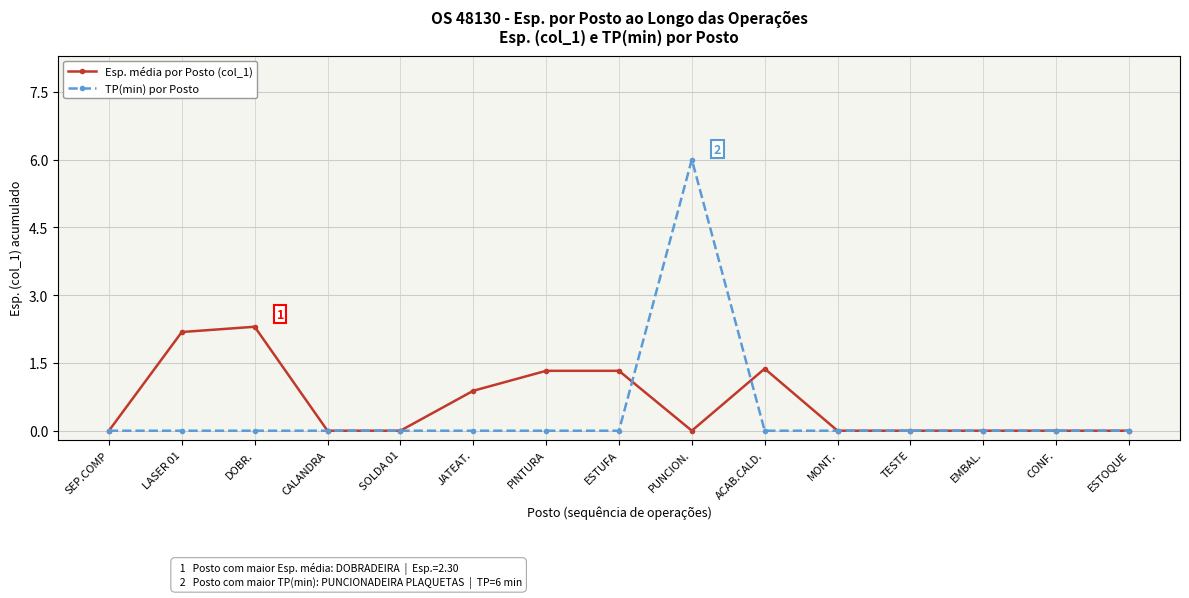

At which label is Esp. média por Posto (col_1) closest to 1?

JATEAT.